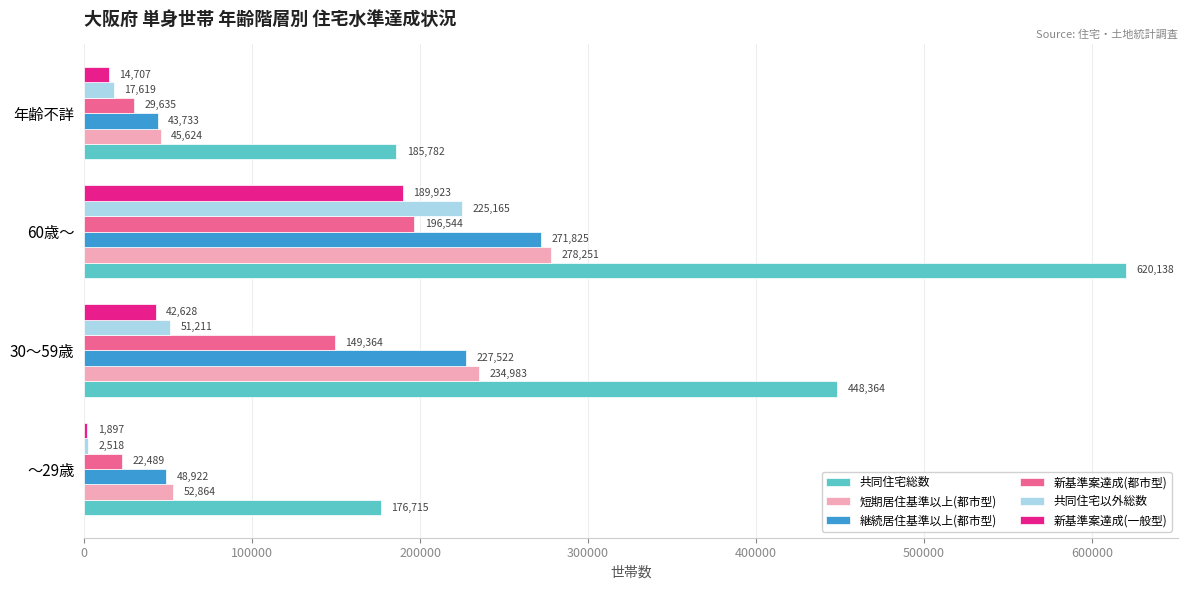

The value of 新基準案達成(一般型) at 30～59歳 is 42628. True or false?

True